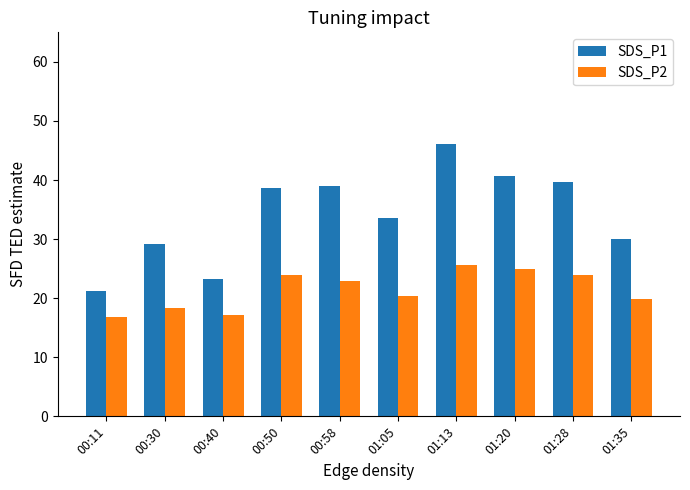

Which series changed the most between 00:11 and 01:35?

SDS_P1